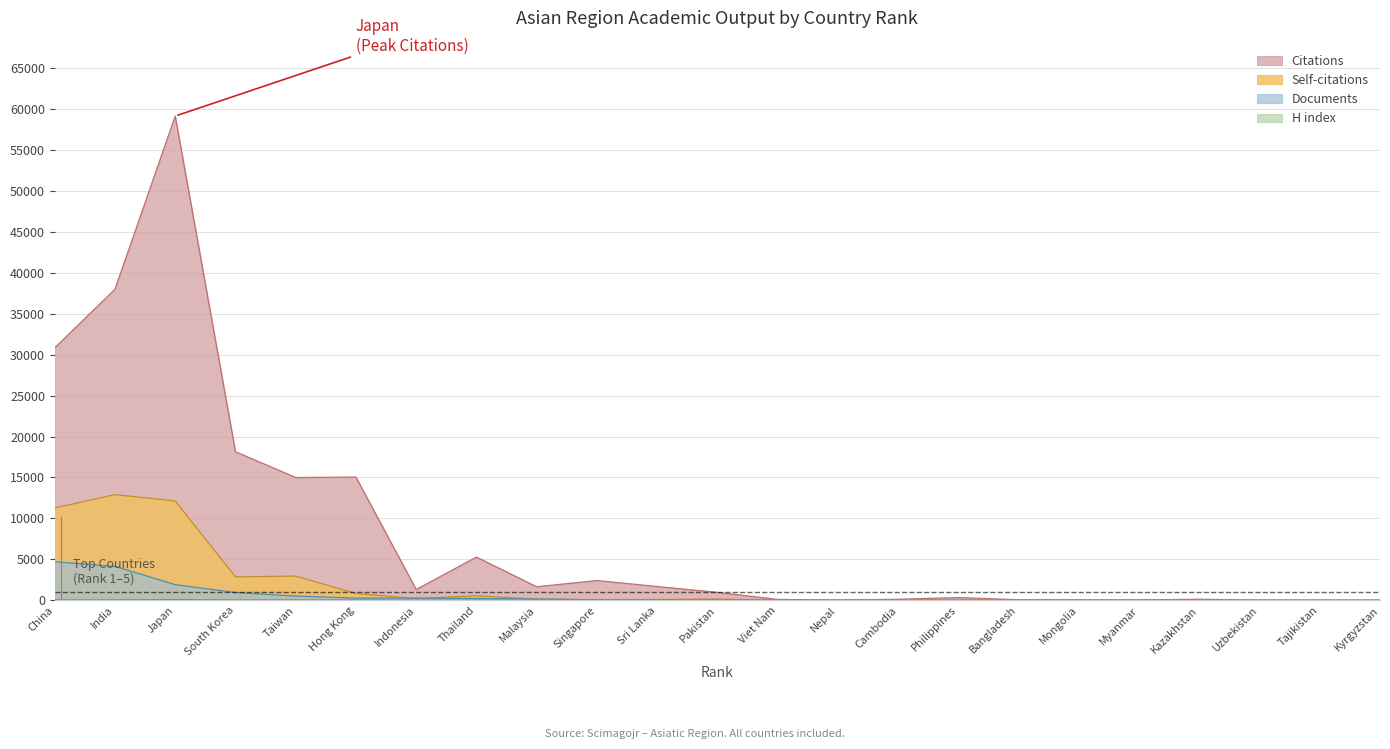

How many data points does each series have?

23